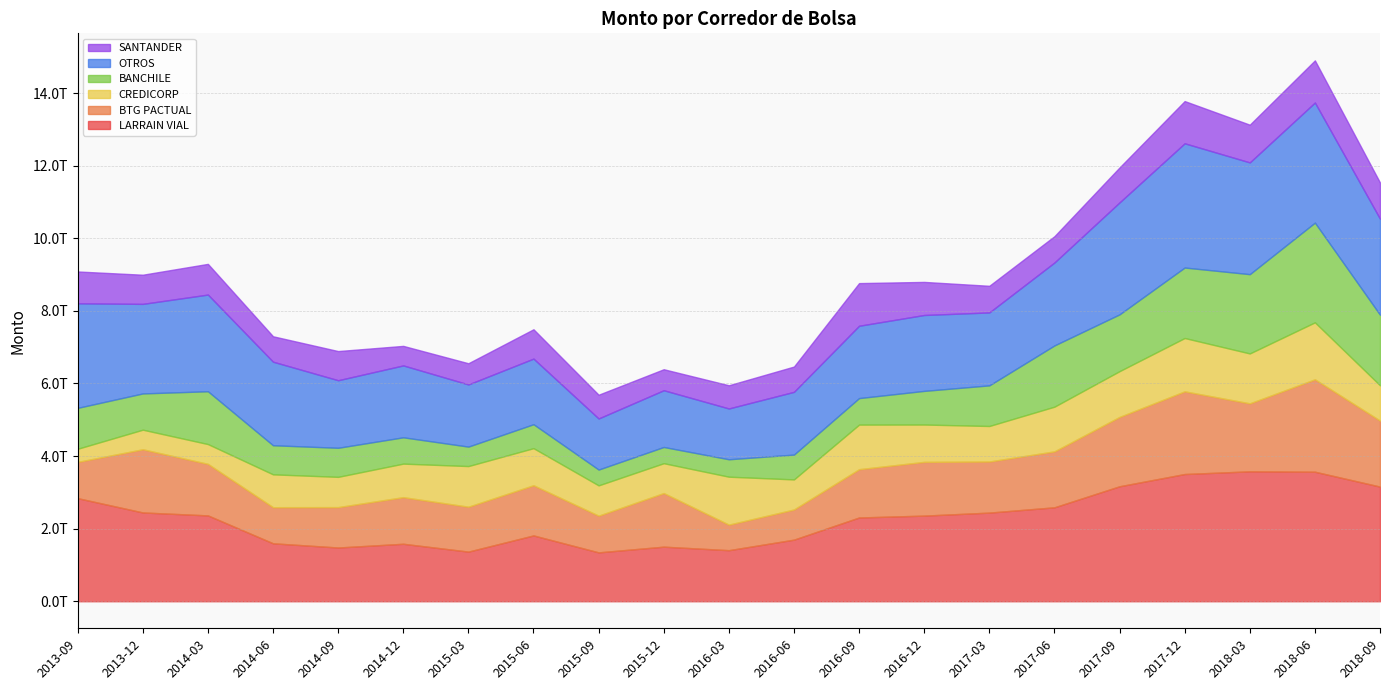

Count the number of categories in the chart.

21